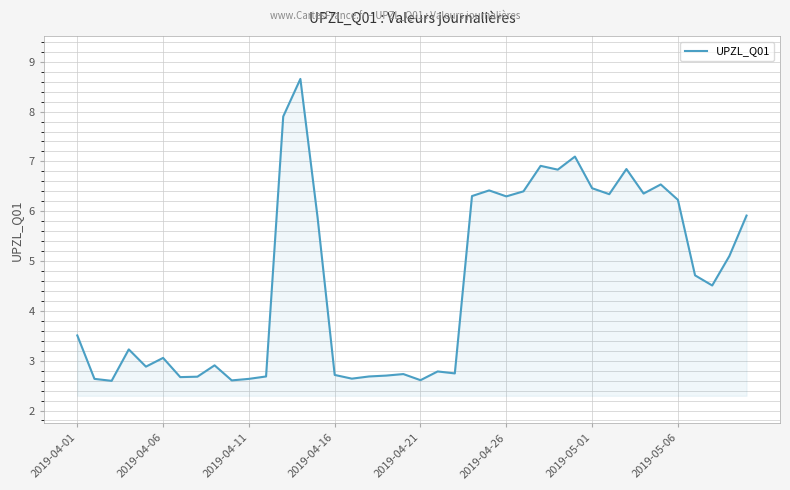

Reading left to right, extract all data points from this chart.

3.5	2.6	2.6	3.2	2.9	3.1	2.7	2.7	2.9	2.6	2.6	2.7	7.9	8.7	5.9	2.7	2.6	2.7	2.7	2.7	2.6	2.8	2.7	6.3	6.4	6.3	6.4	6.9	6.8	7.1	6.5	6.3	6.8	6.4	6.5	6.2	4.7	4.5	5.1	5.9